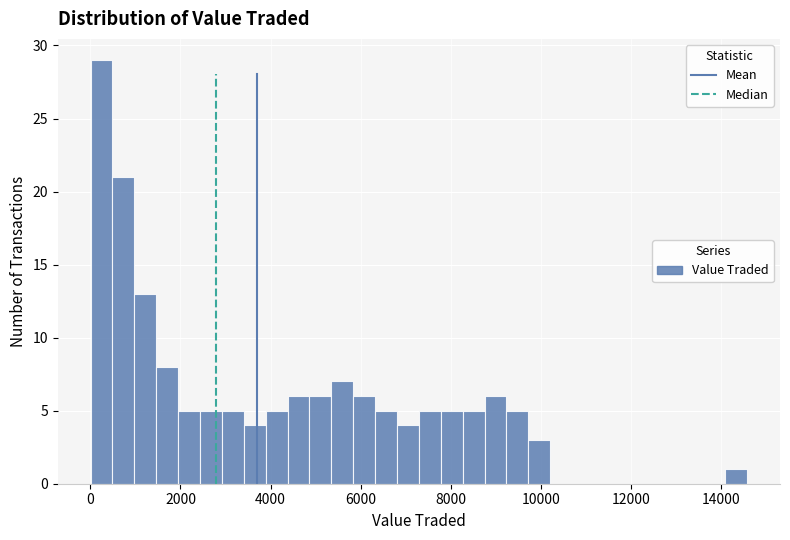

Around what value on the x-axis is the tallest bar? Give the approximate position of its centre, as read against the axis.

200